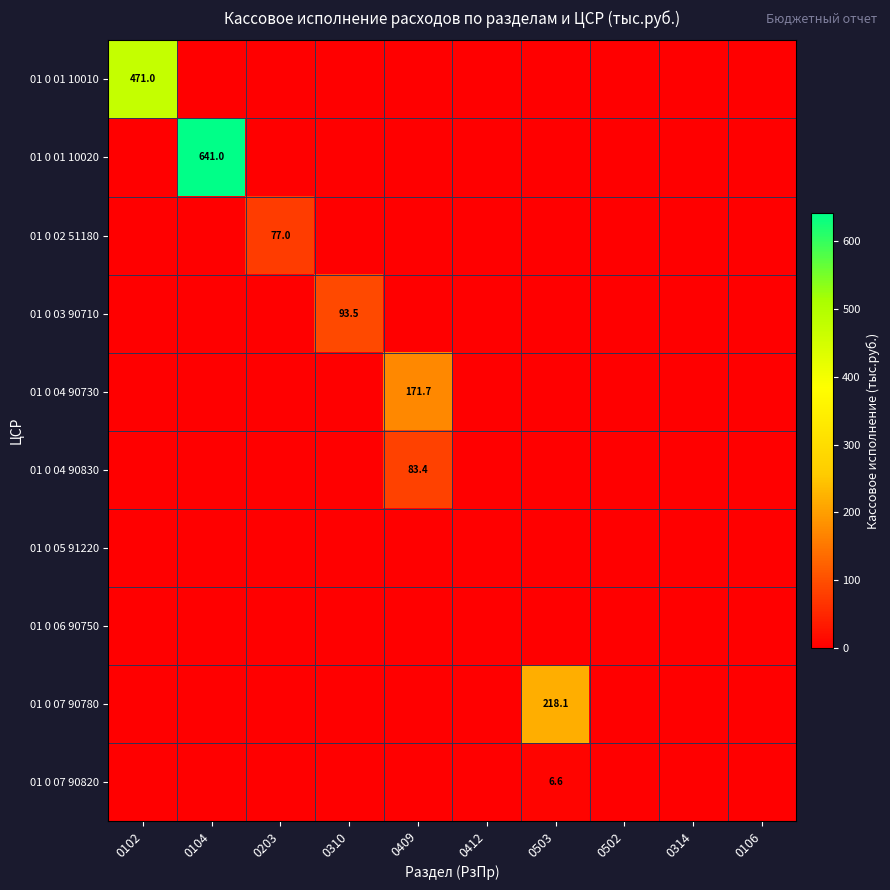

At which label does 01 0 04 90830 reach its minimum?

0102